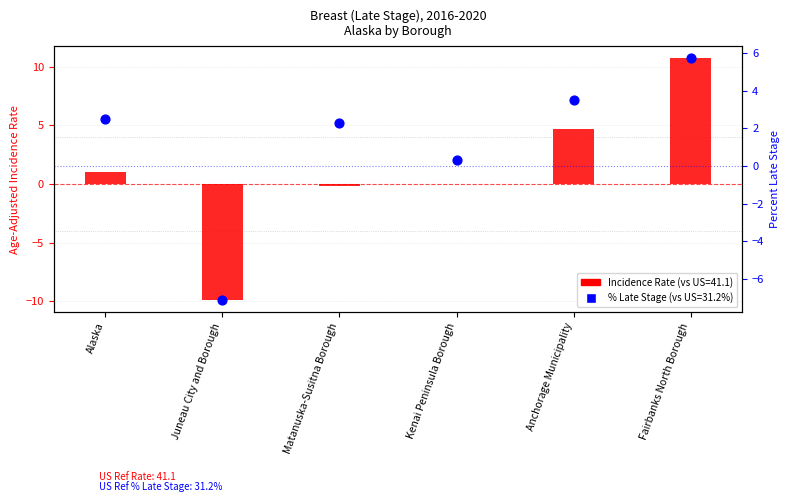

Which series contains the lowest Y value?

Incidence Rate (deviation from US)